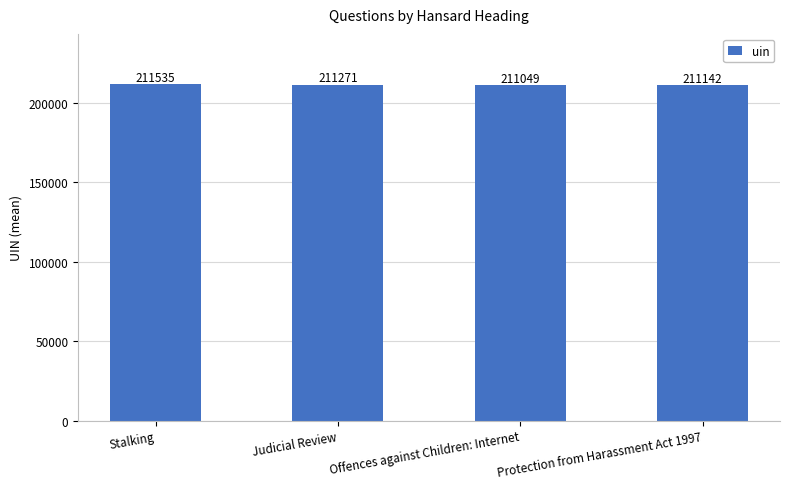

What is the average value?

211249